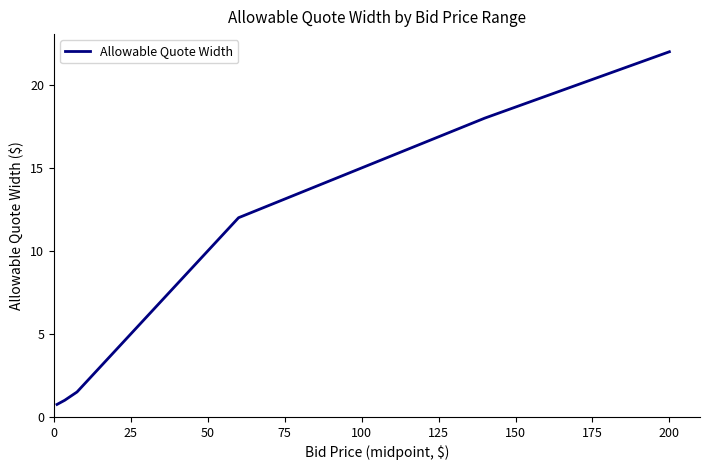

What is the minimum value shown in the chart?

0.8